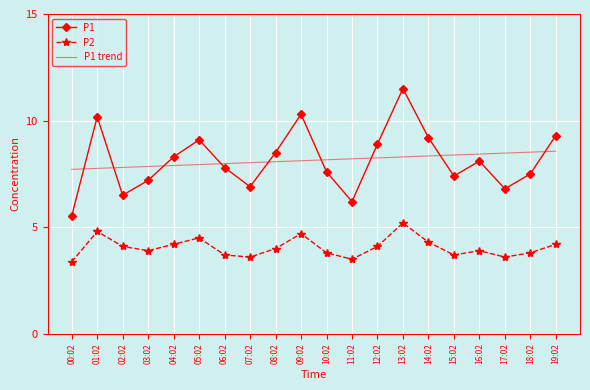

At which category is the sum across all series the highest?

13:02